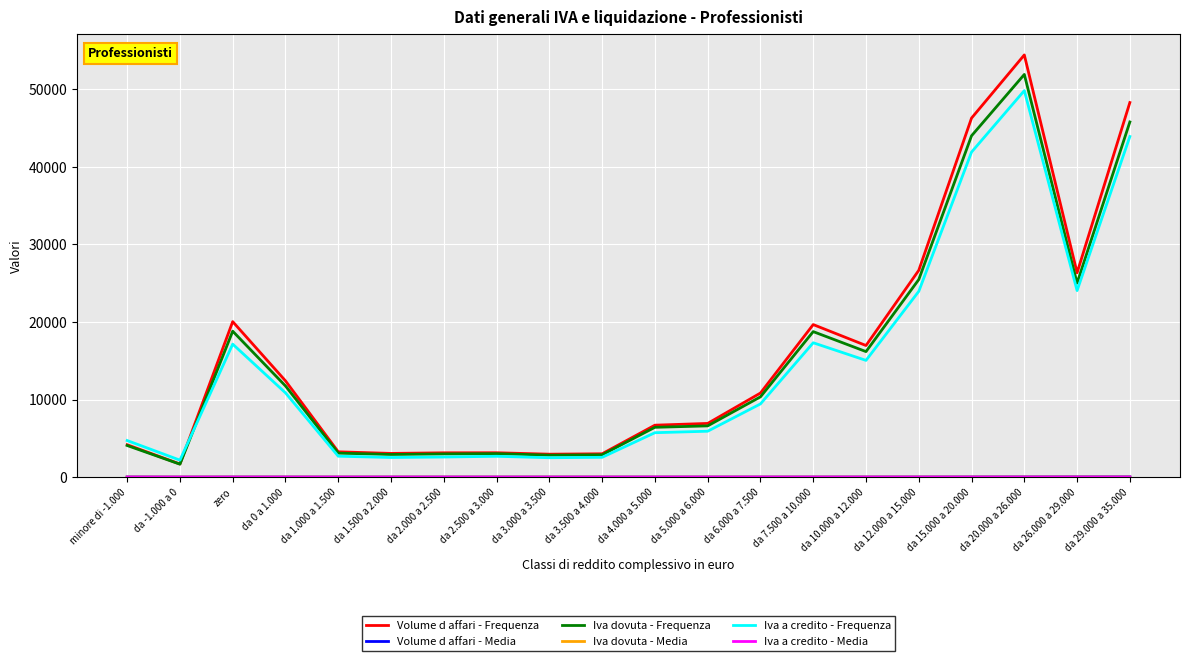

What is the maximum value shown in the chart?

54444.0